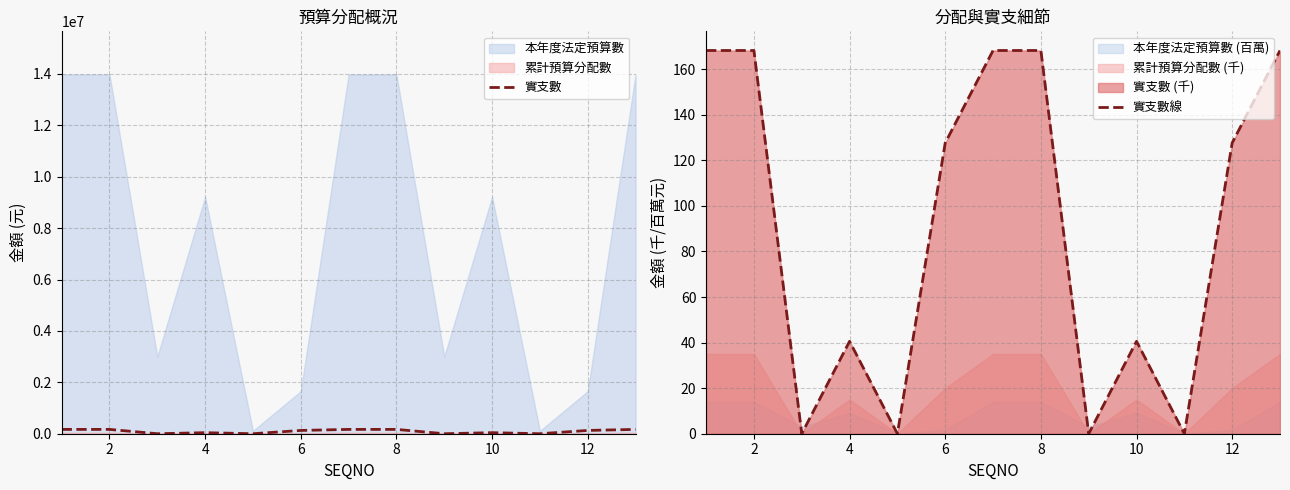

Is it true that 實支數線 equals 40.6 at 10?

True